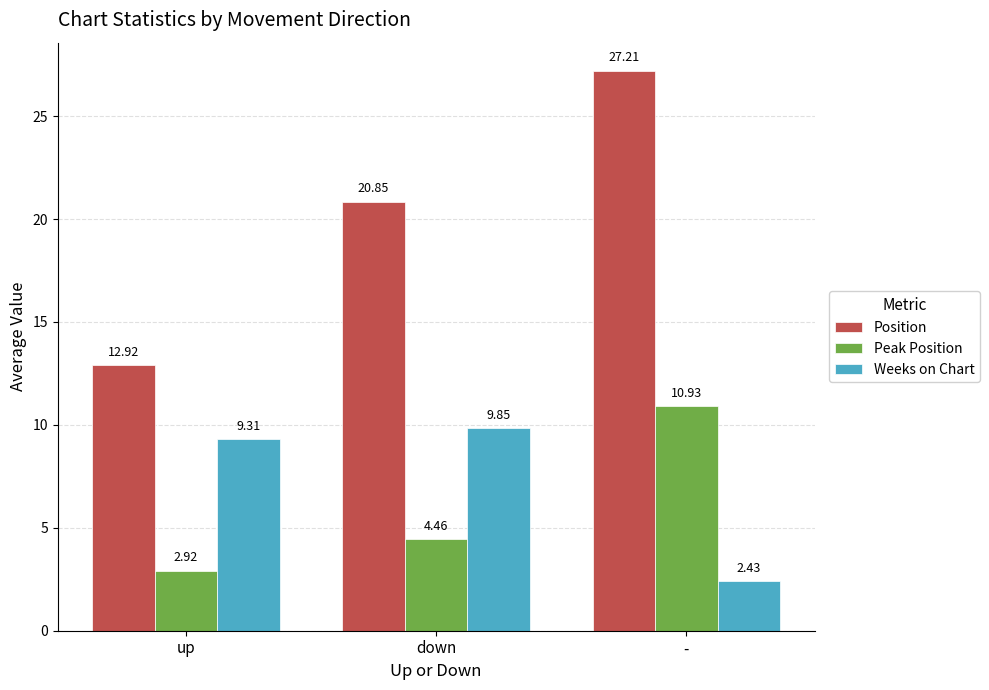

At which label does Position first exceed 20?

down